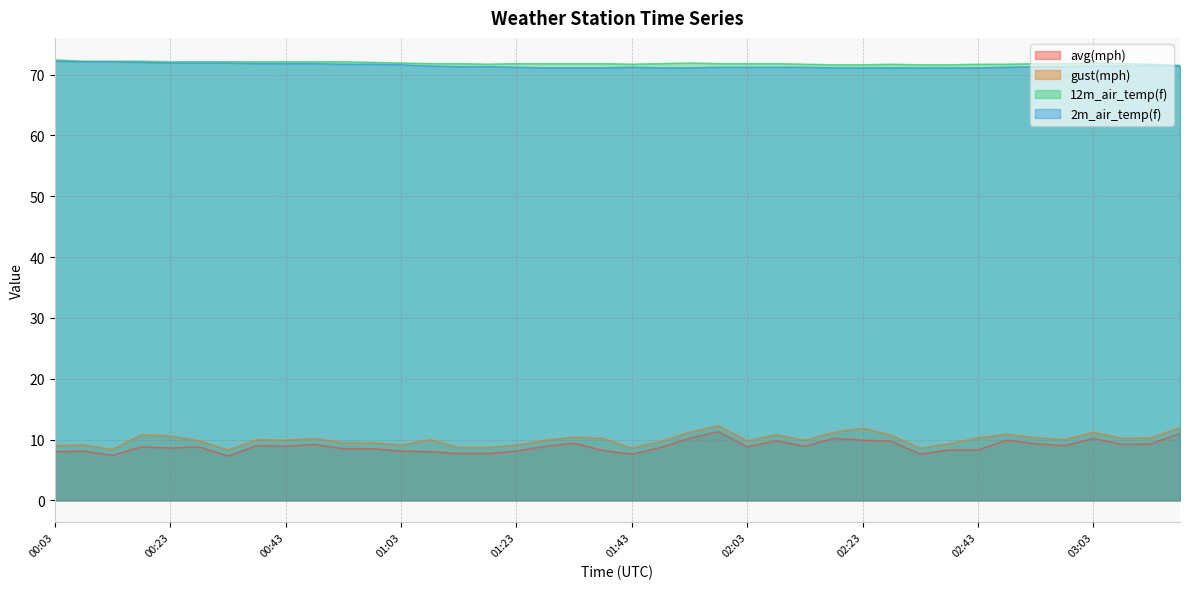

Is it true that avg(mph) equals 14.9 at 00:48?

False